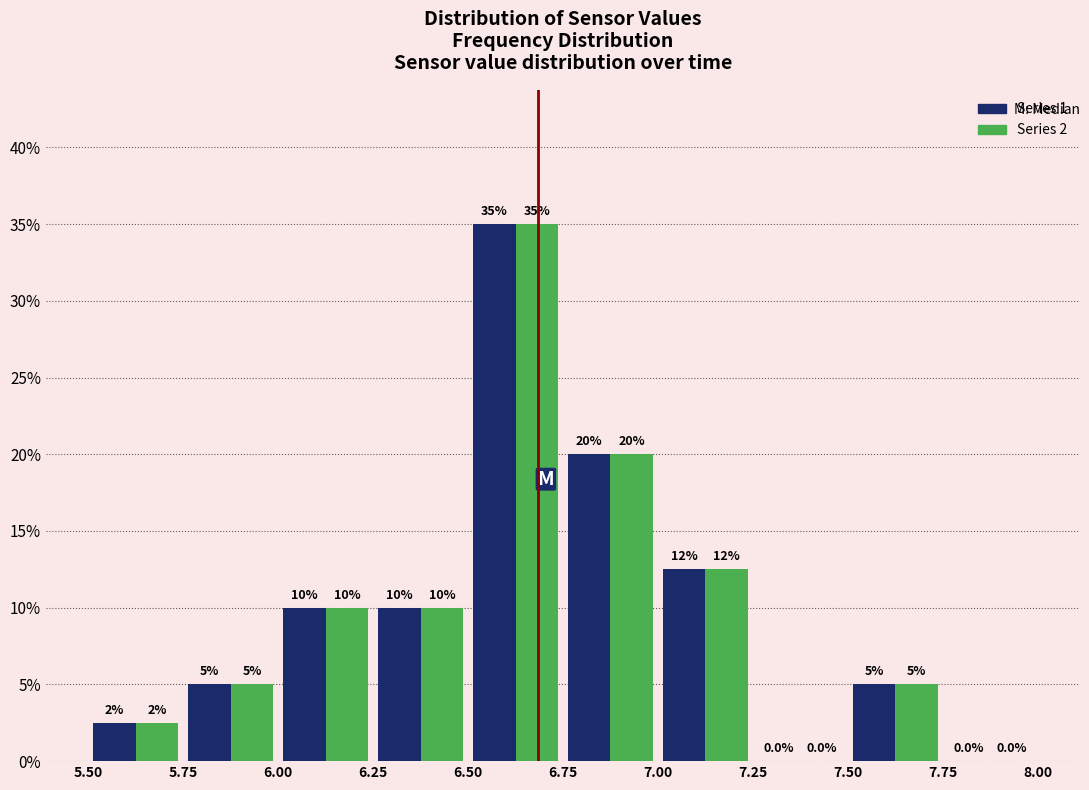

In the Series 1 series, which range on the x-axis has the tallest bar?

6.50 to 6.75